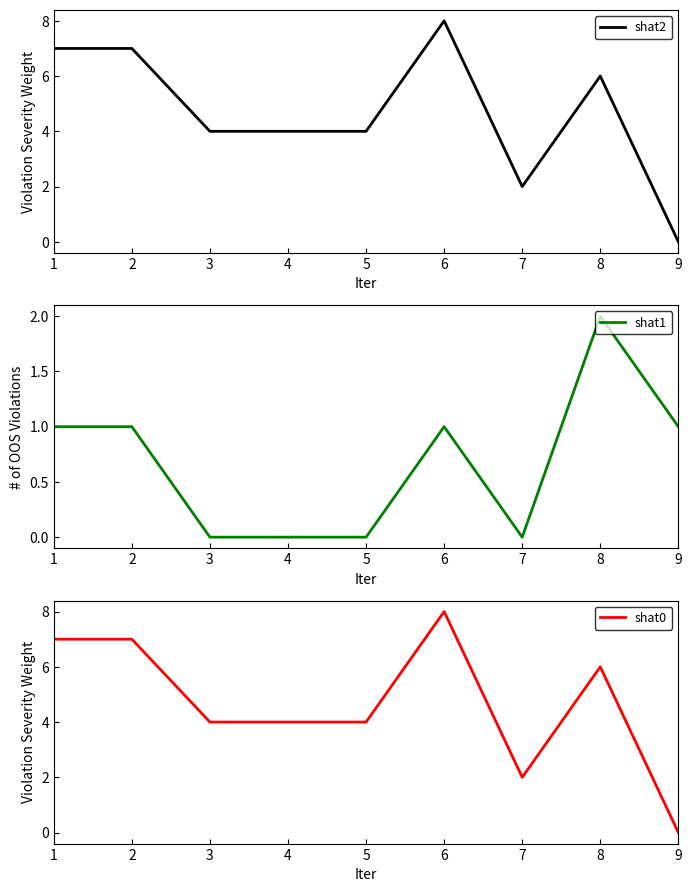

How many categories are shown in the chart?

9